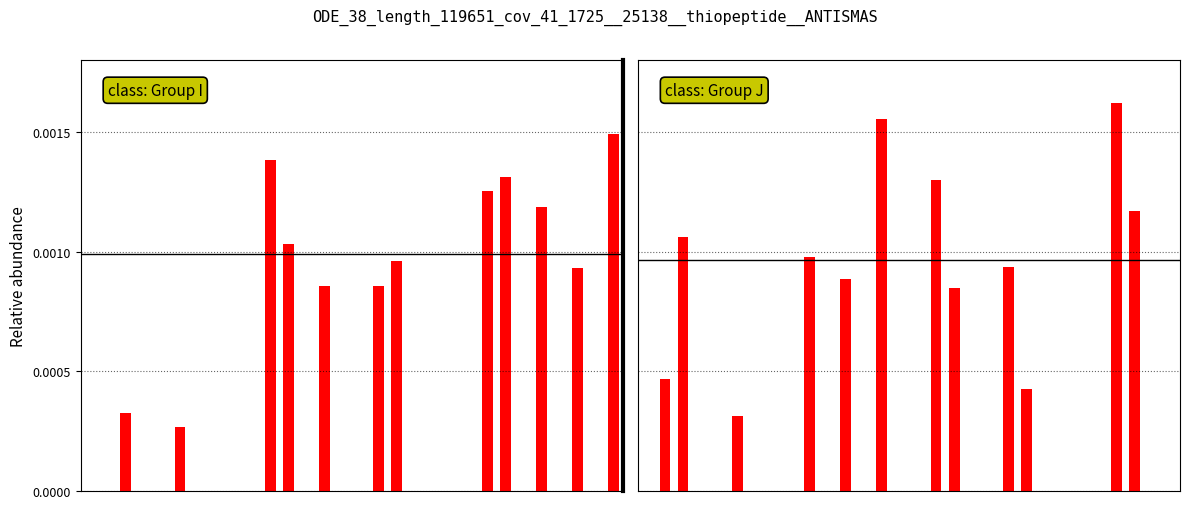

At which label does class: Group J reach its peak?

26